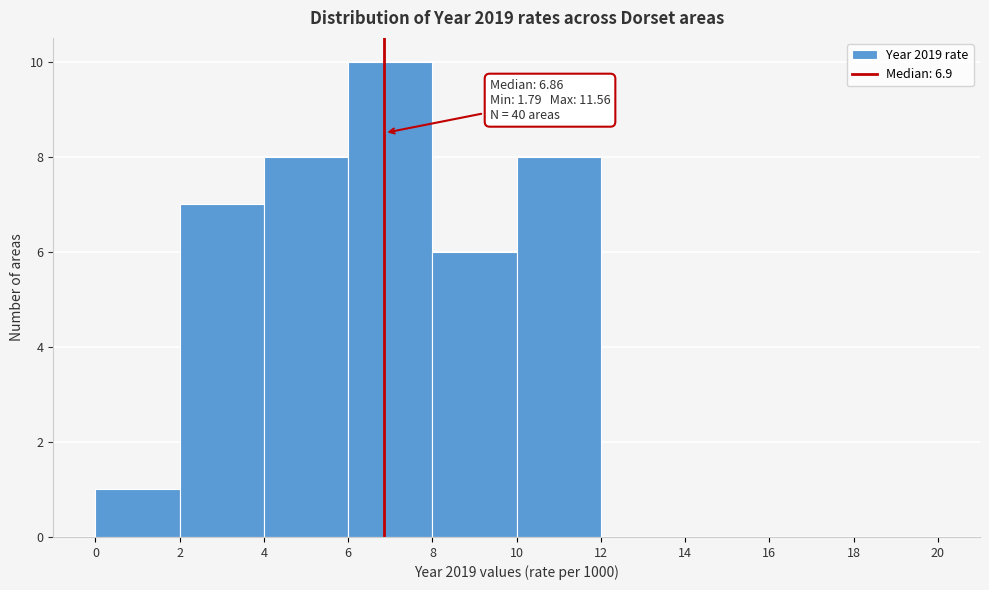

Which range on the x-axis has the tallest bar?

6 to 8